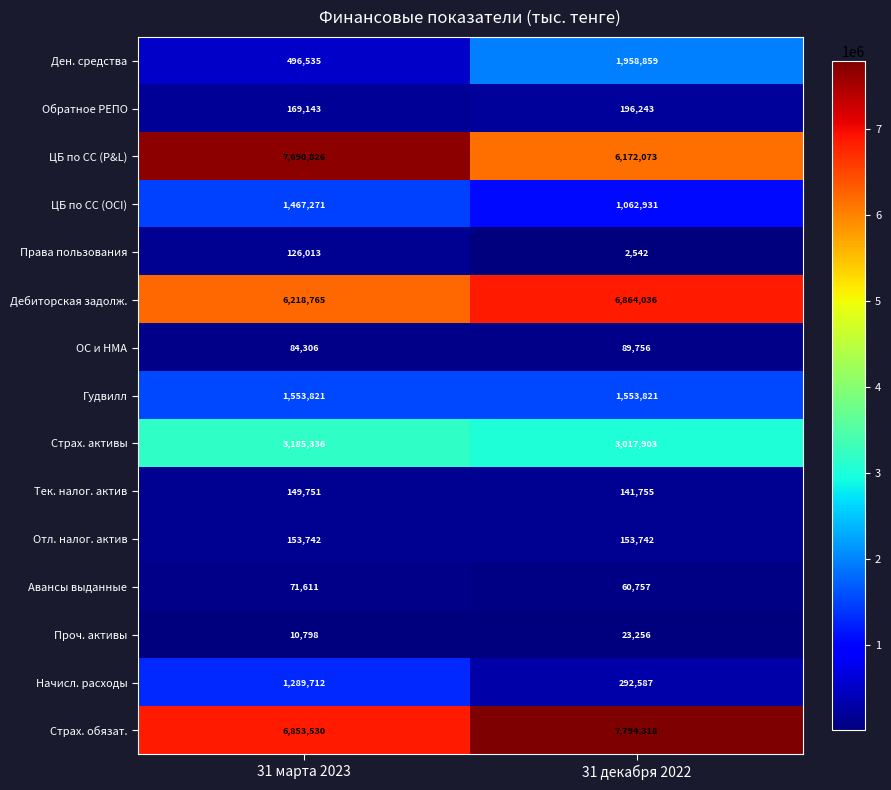

Which label corresponds to the largest value in the chart?

31 декабря 2022